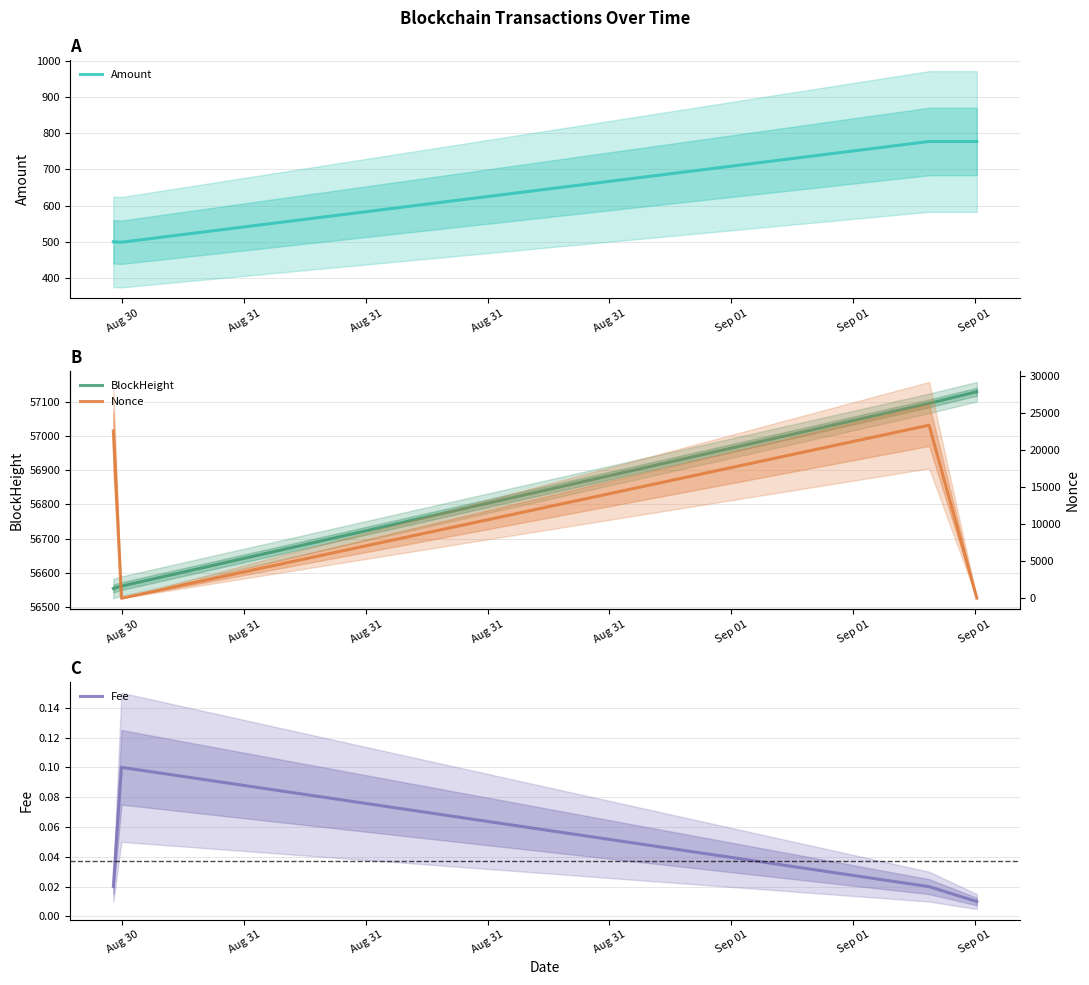

What is the difference between the maximum and second lowest values in the Nonce series?

23403.0